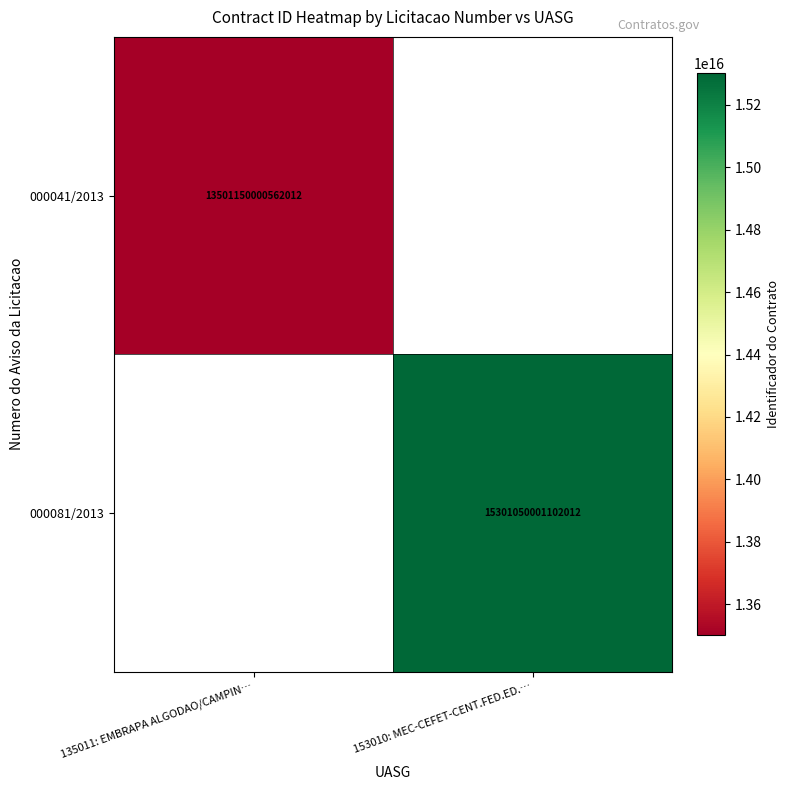

What is the greatest value displayed?

15301050001102012.0